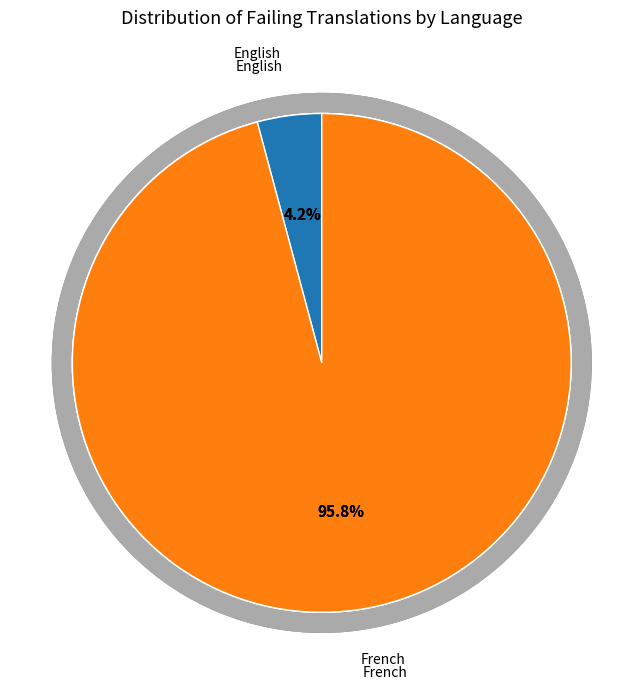

What is the smallest slice in the pie chart?

English